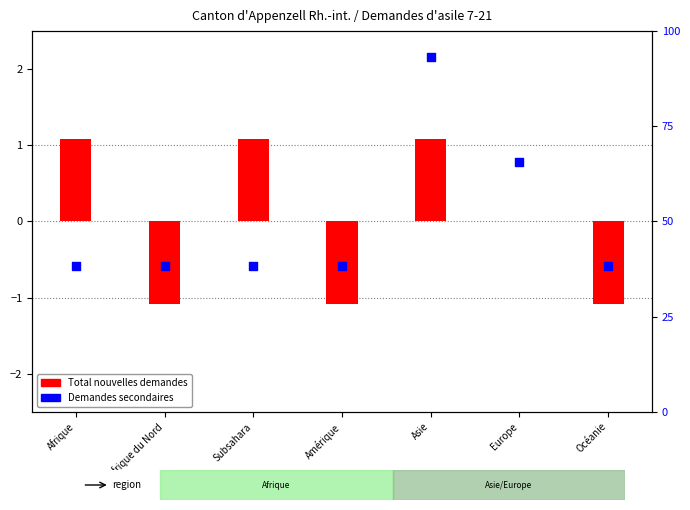

At which category is the sum across all series the highest?

Asie